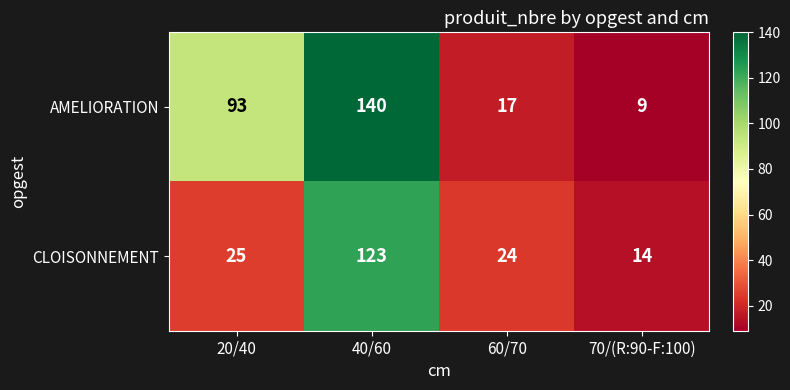

Which series has the largest range (max minus min)?

AMELIORATION